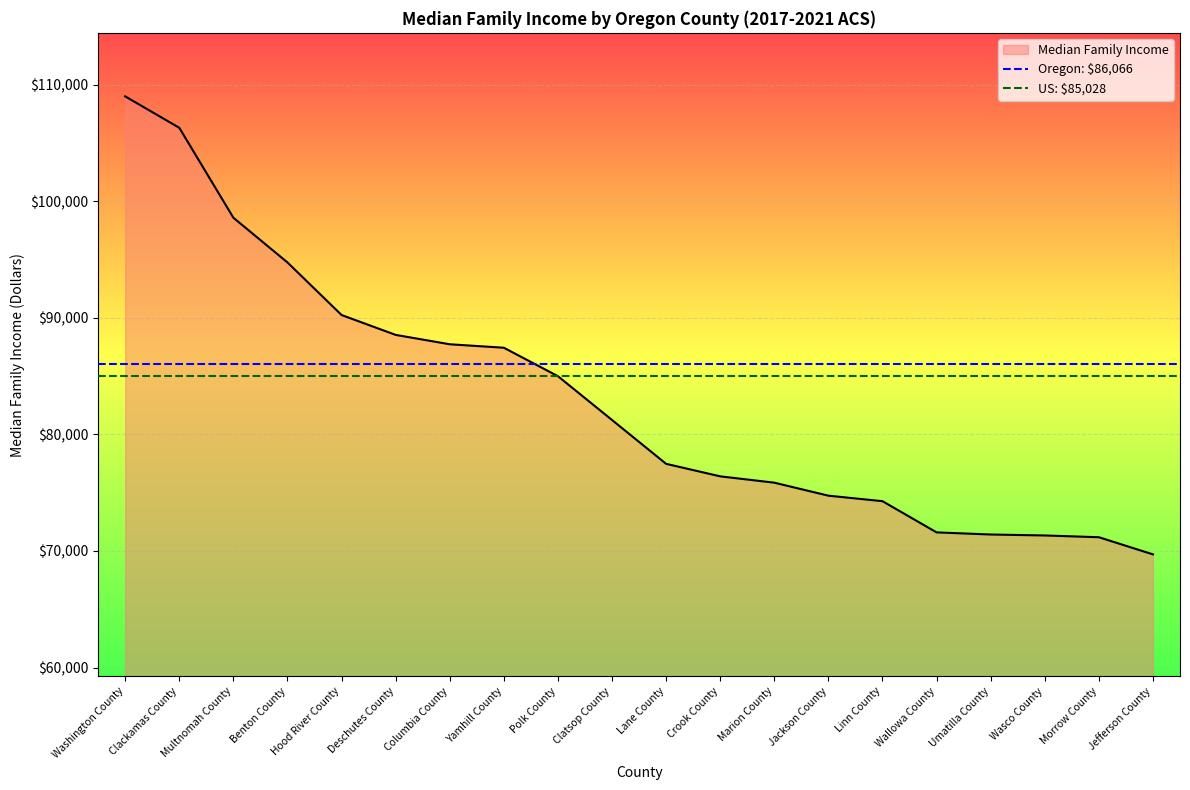

What position from the right is Clackamas County?

1